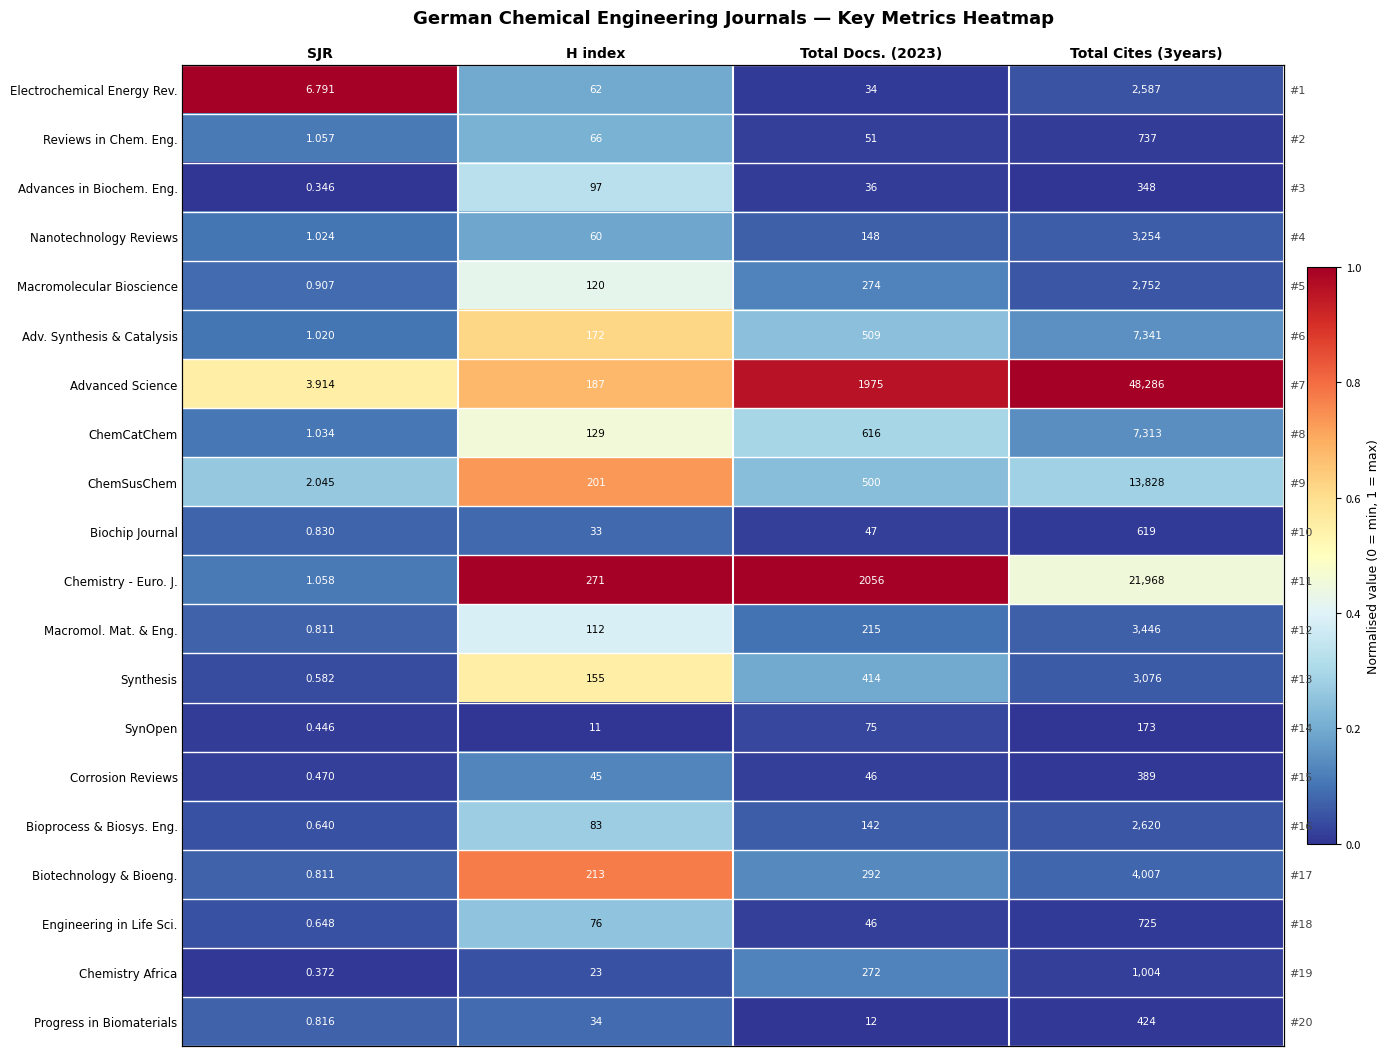

How many distinct data groups are displayed?

20